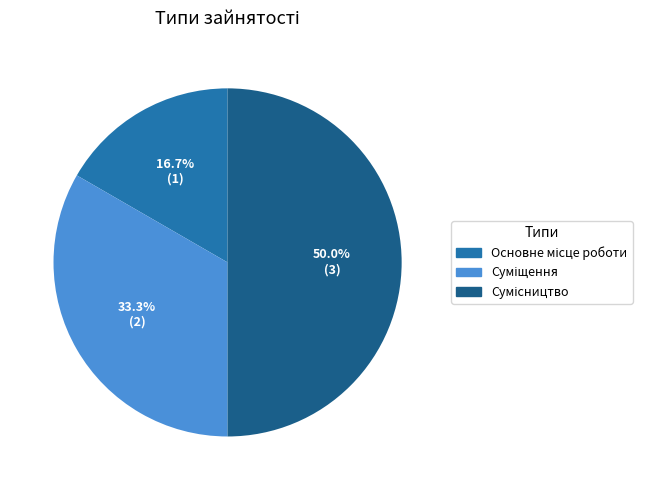

Rank the categories by value from lowest to highest.

Основне місце роботи, Суміщення, Сумісництво